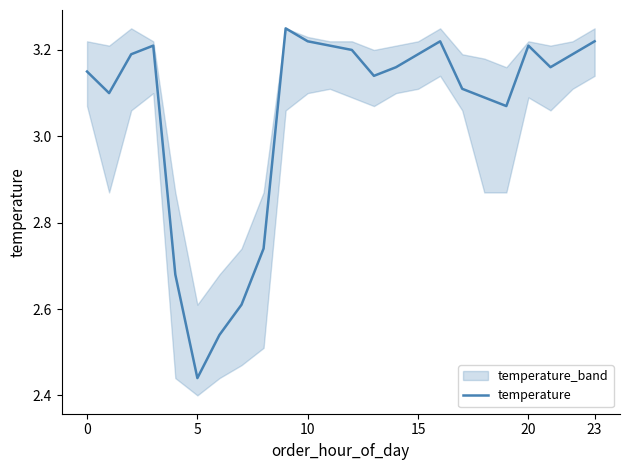

What value does the data have at 20?

3.2